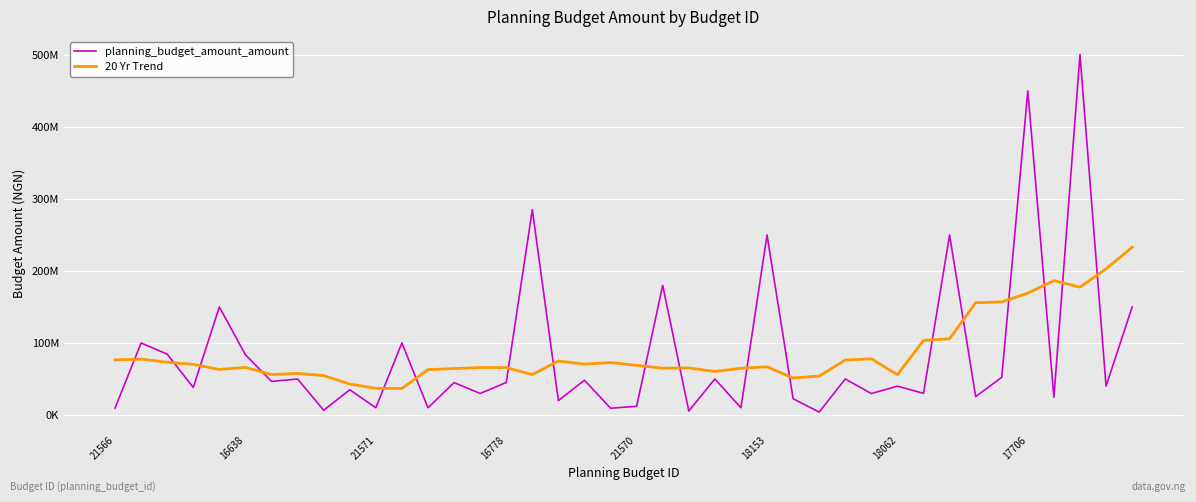

True or false: 20 Yr Trend and planning_budget_amount_amount intersect in this chart.

True